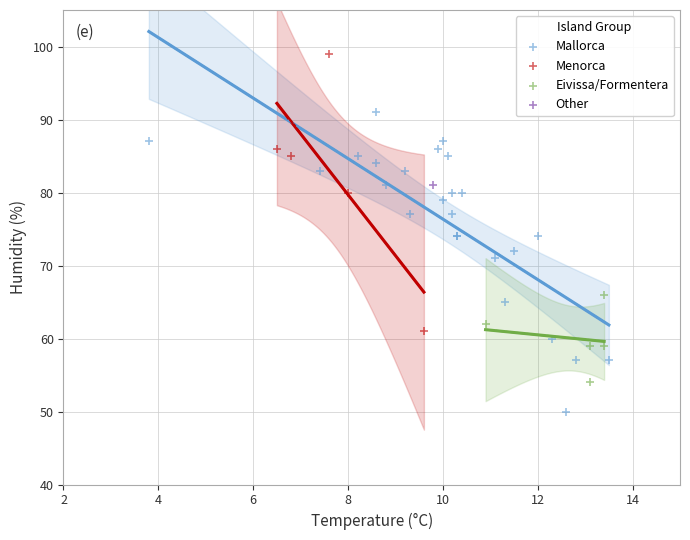

What are all the series names shown in the legend?

Mallorca, Menorca, Eivissa/Formentera, Other